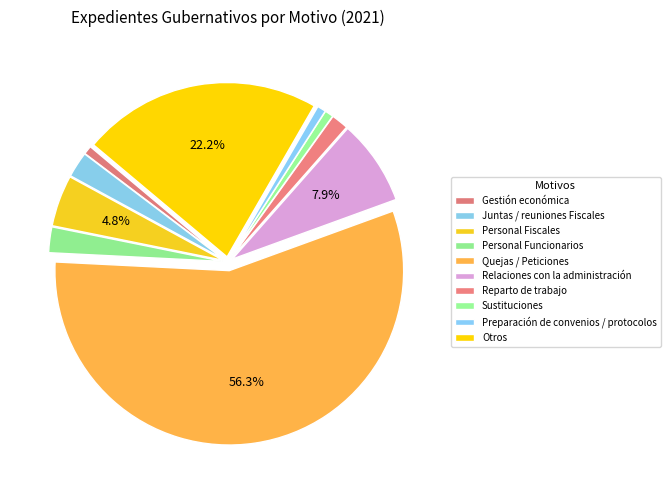

Count the number of slices in the pie.

10